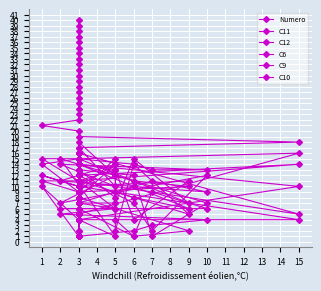

What is the average value of the C6 series?

7